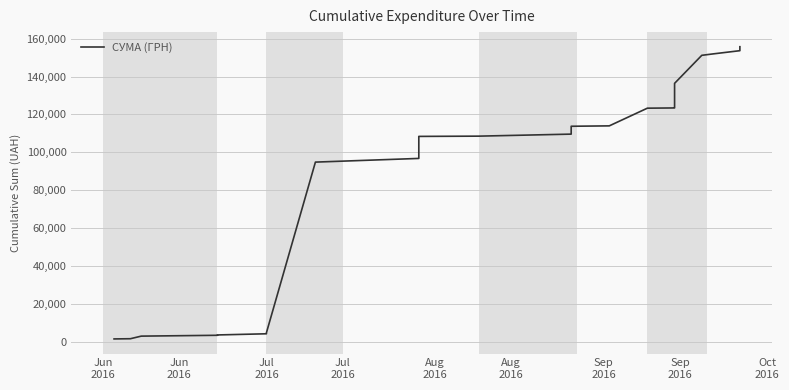

Is it true that the value at 27 is 169516.3?

False